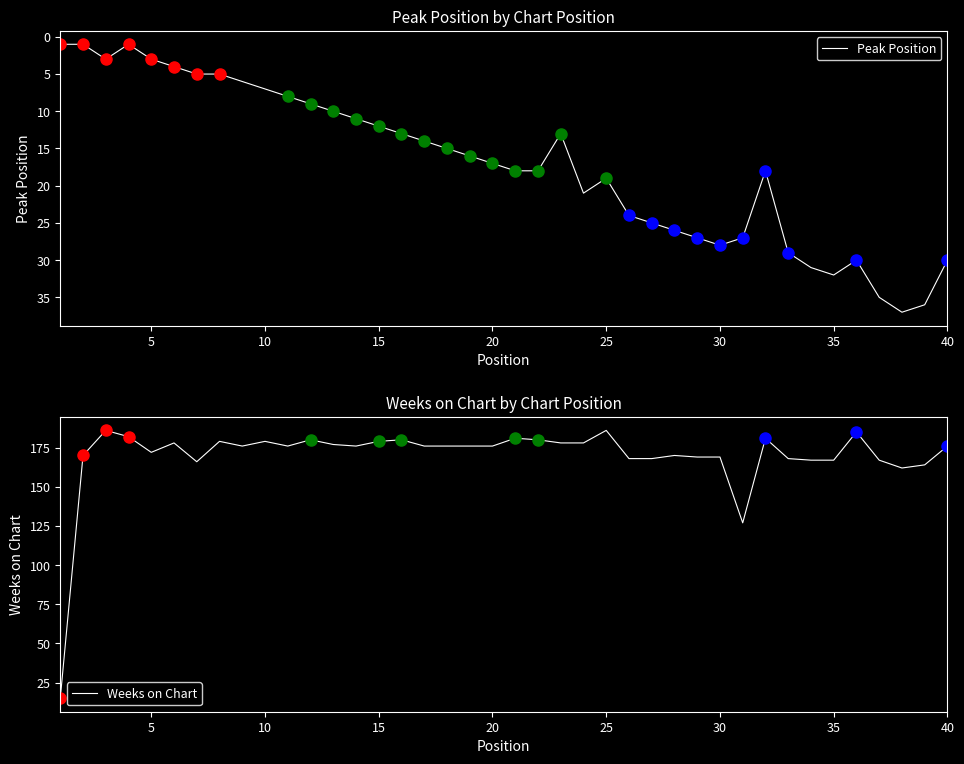

True or false: Weeks on Chart has a value of 90 at 25.

False